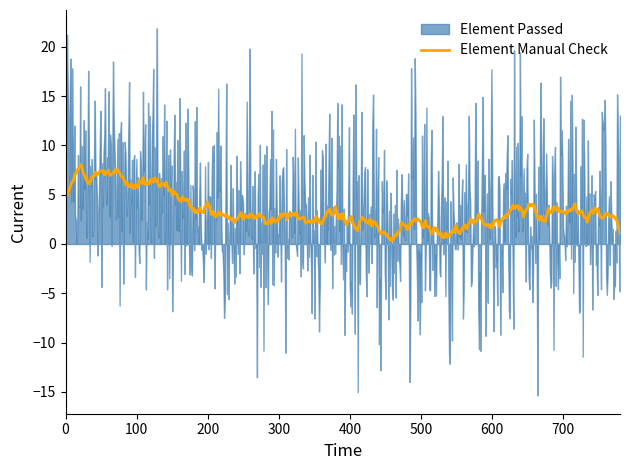

The Element Manual Check series shows 5 at Error 5. True or false?

True